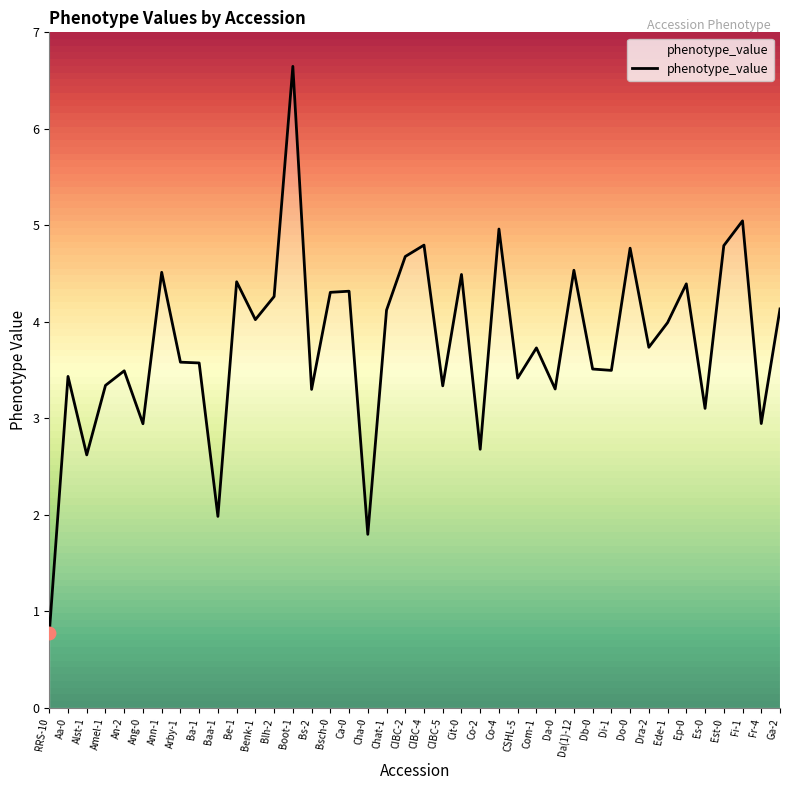

What is the greatest value displayed?

6.6